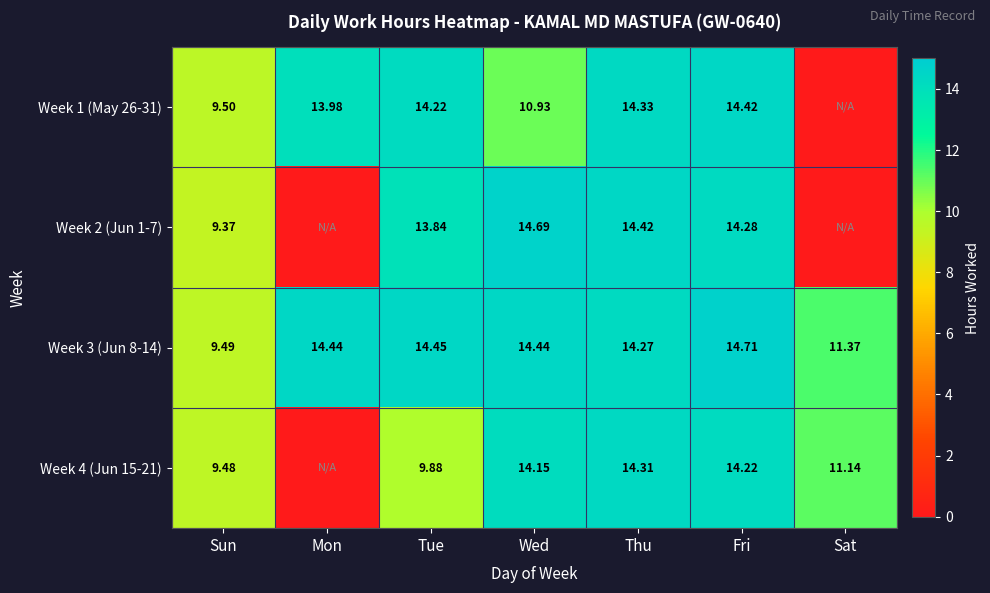

Is the value of Week 4 (Jun 15-21) at Wed greater than the value of Week 3 (Jun 8-14) at Fri?

No